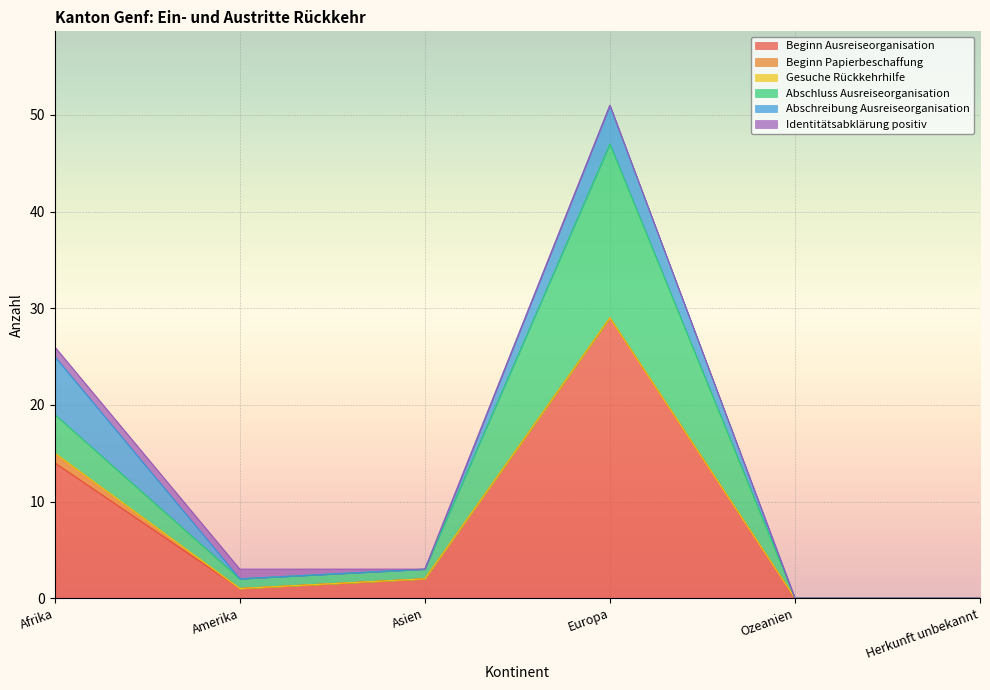

Which series has the widest spread of values?

Beginn Ausreiseorganisation